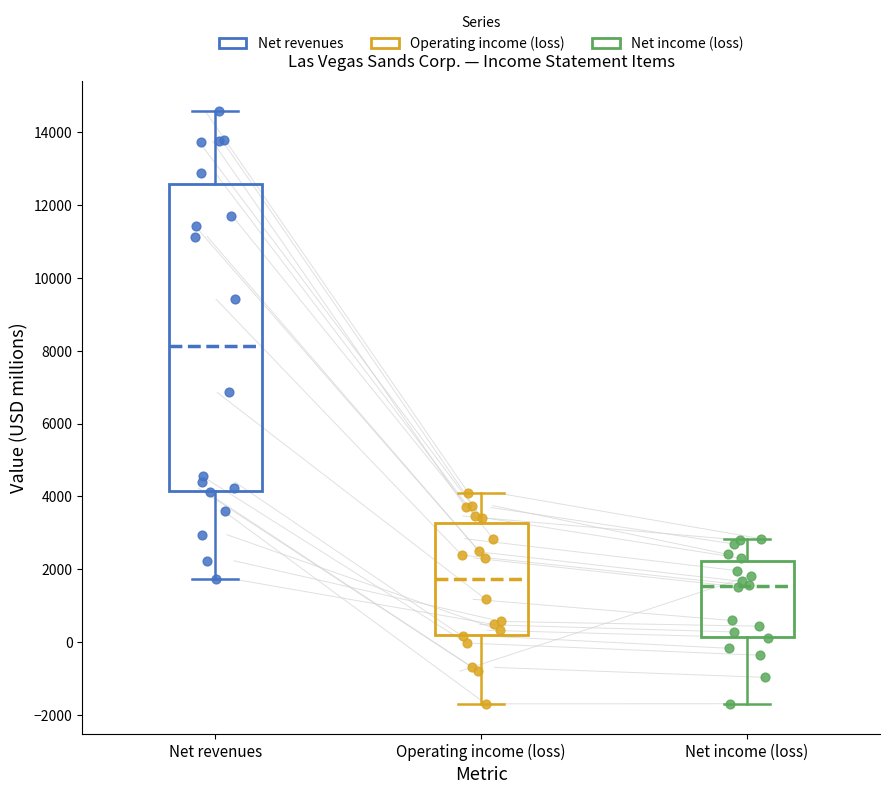

Which box has the highest median line?

Net revenues